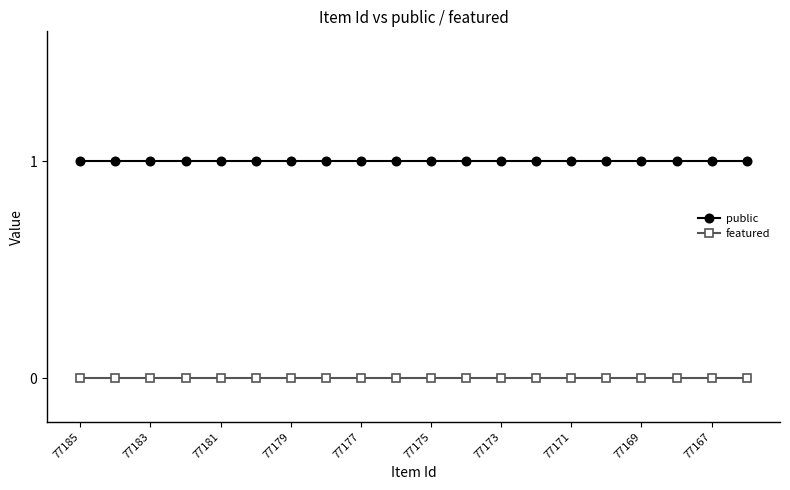

What is the value of the public point at the 19th from the left?

1